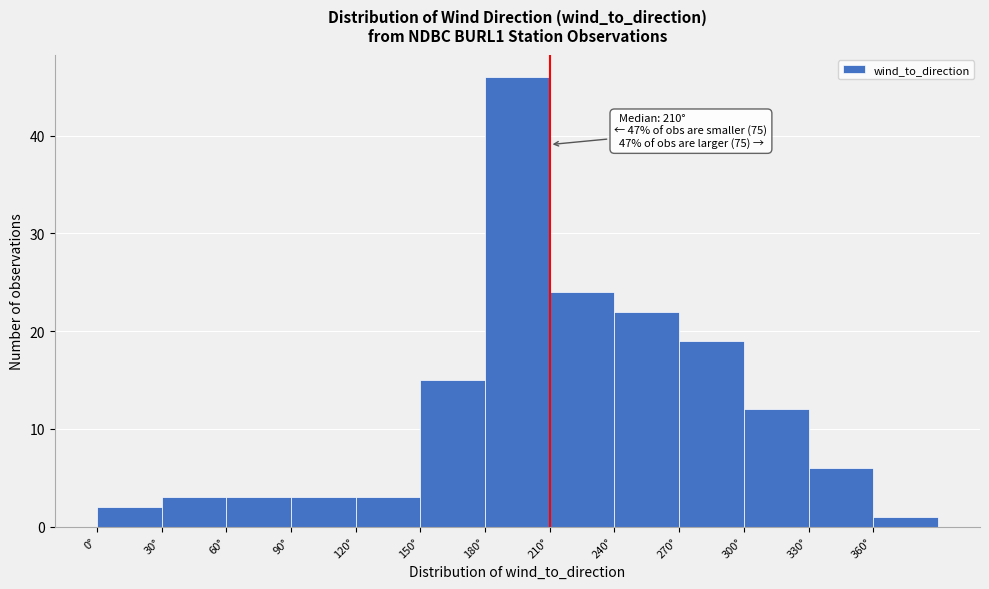

Which range on the x-axis has the tallest bar?

180 to 210